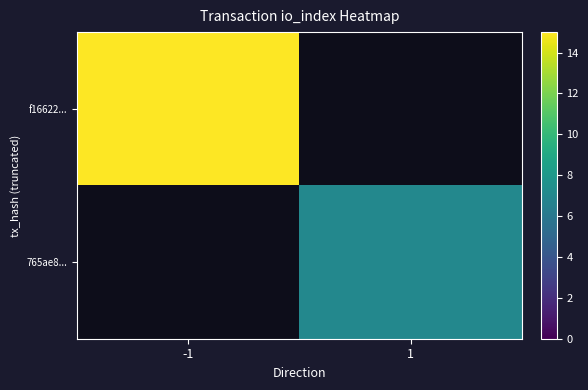

Which has a higher value, 1 or -1?

-1